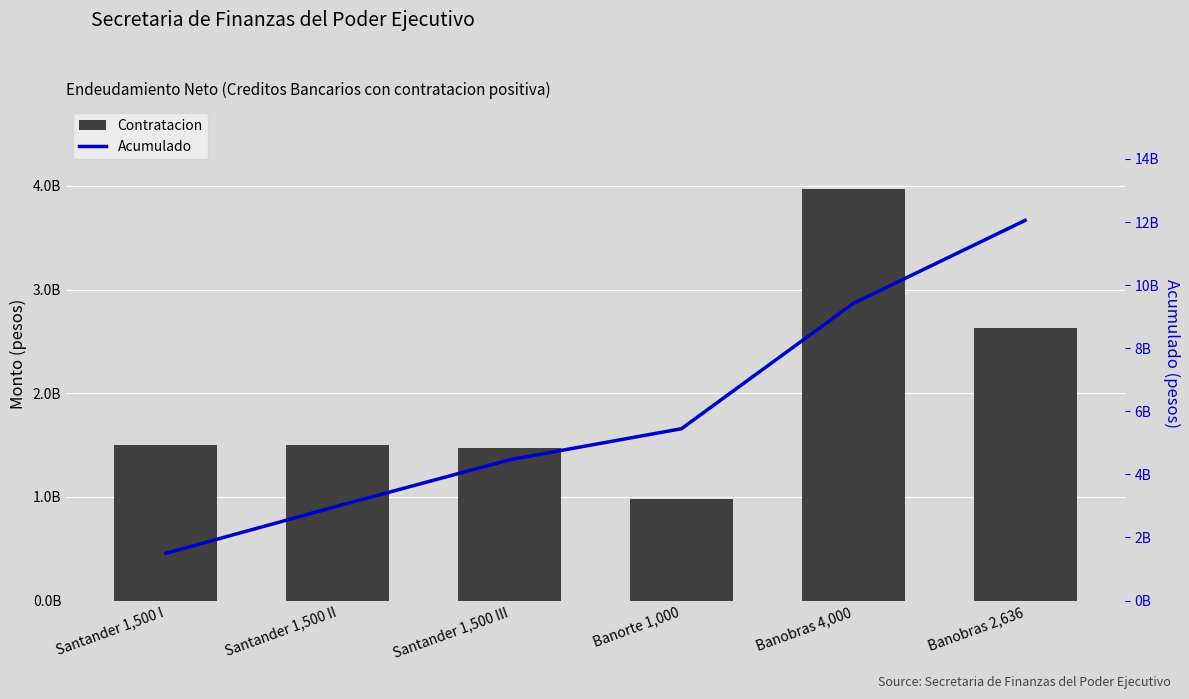

Reading left to right, list all the values displayed in this chart.

Contratacion: Santander 1,500 I=1497680412.4	Santander 1,500 II=1497680412.4	Santander 1,500 III=1467986098.5	Banorte 1,000=984151811.1	Banobras 4,000=3973671255.3	Banobras 2,636=2632563852.4
Acumulado: Santander 1,500 I=1497680412.4	Santander 1,500 II=2995360824.7	Santander 1,500 III=4463346923.2	Banorte 1,000=5447498734.3	Banobras 4,000=9421169989.6	Banobras 2,636=12053733842.0